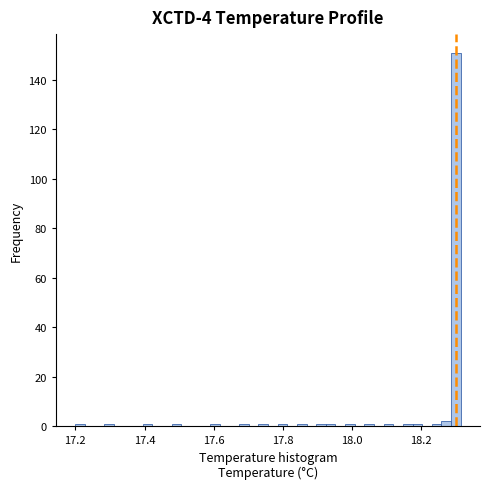

Around what value on the x-axis is the tallest bar? Give the approximate position of its centre, as read against the axis.

18.30